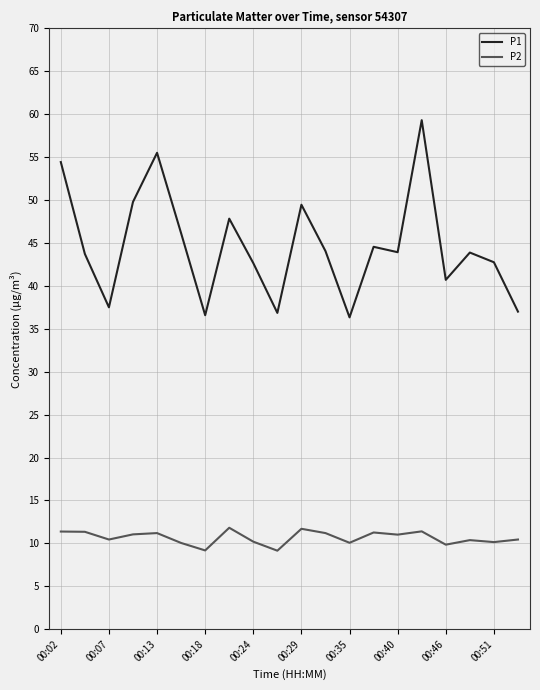

True or false: P2 and P1 intersect in this chart.

False